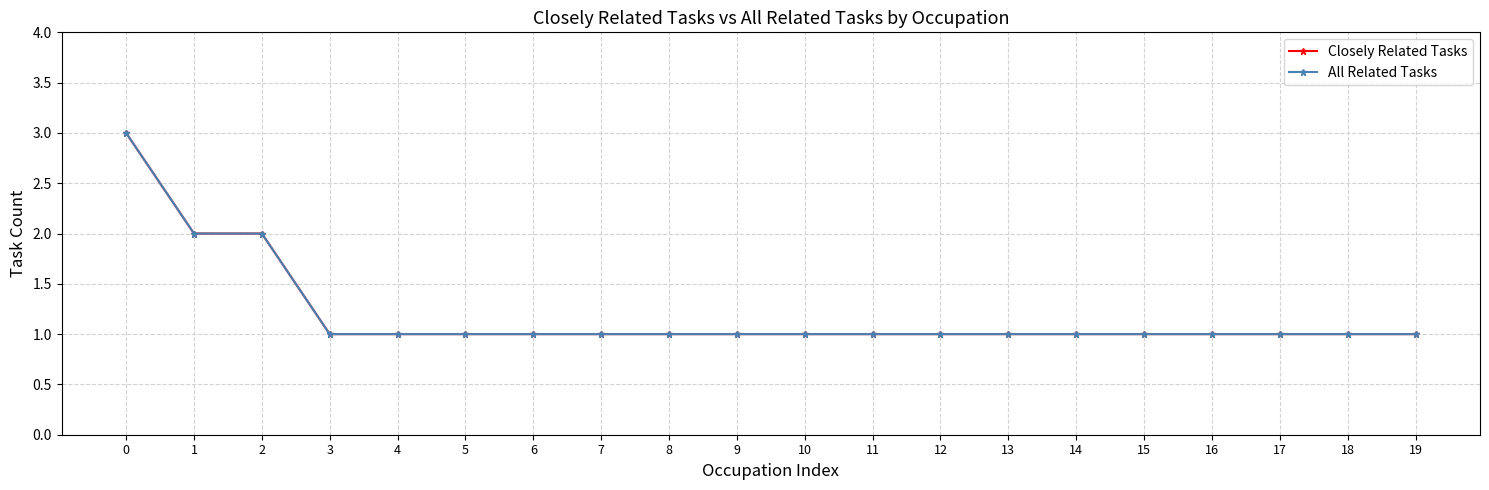

True or false: Closely Related Tasks and All Related Tasks intersect in this chart.

False